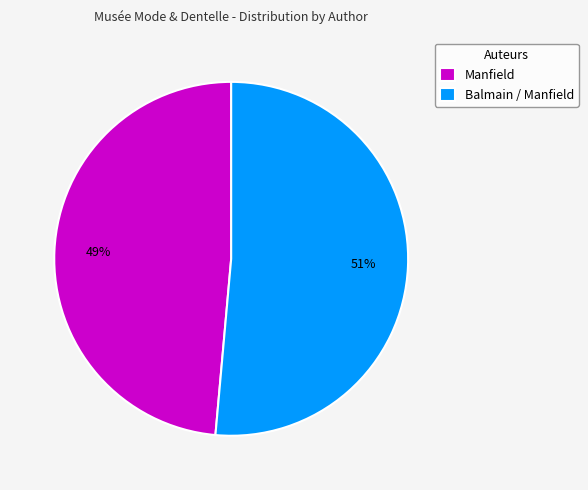

To the nearest percent, what portion does Balmain / Manfield represent?

51%